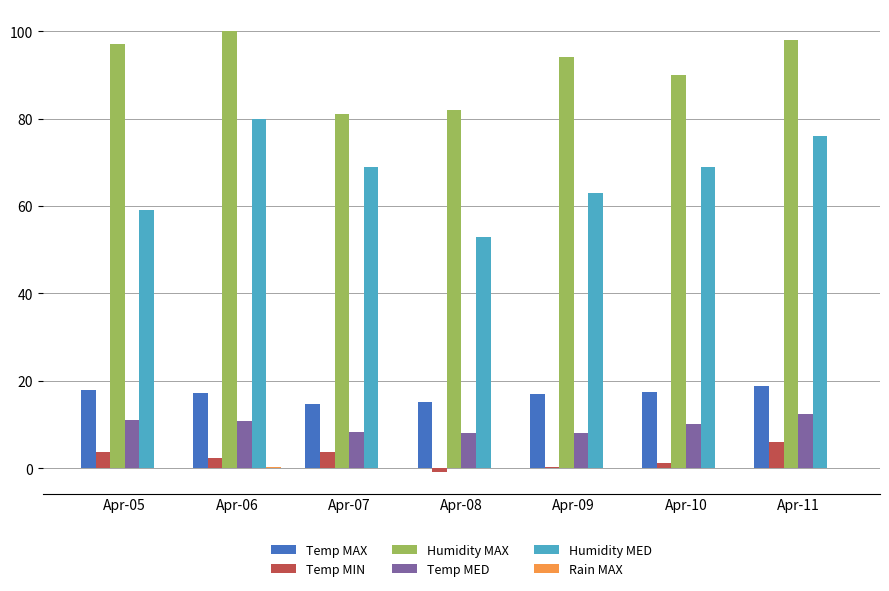

True or false: Temp MED has a value of 17.2 at Apr-11.

False